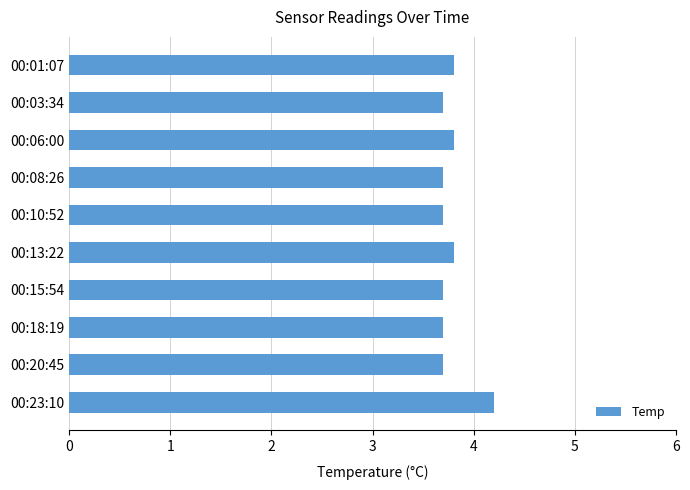

Which category has the highest value across all series?

00:23:10